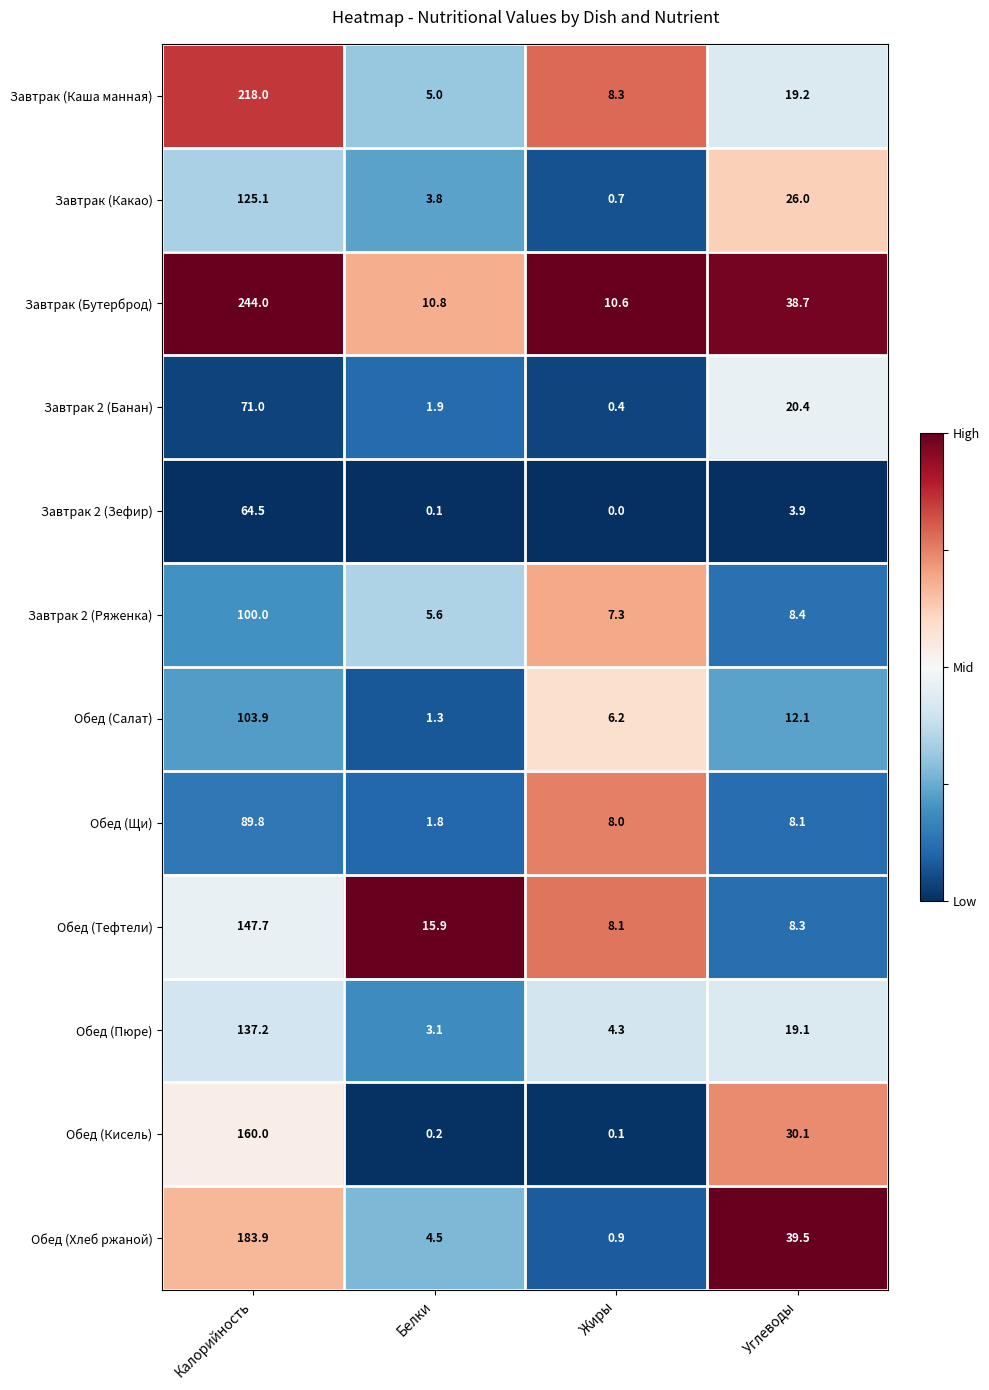

Is it true that Обед (Пюре) equals 239.2 at Калорийность?

False